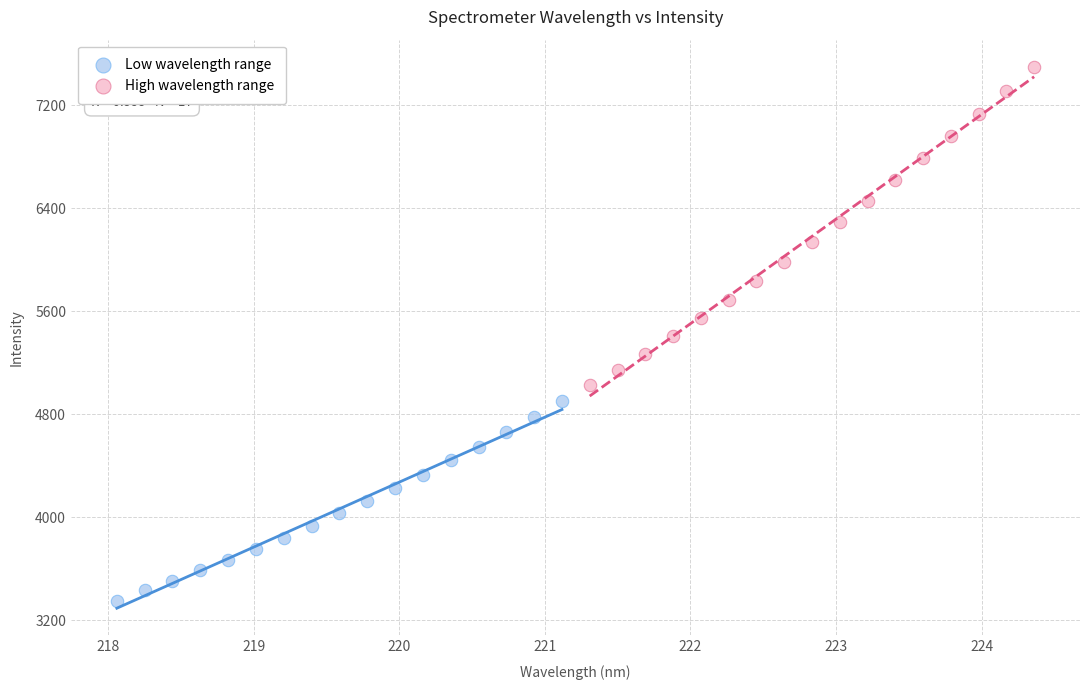

What are all the series names shown in the legend?

Low wavelength range, High wavelength range